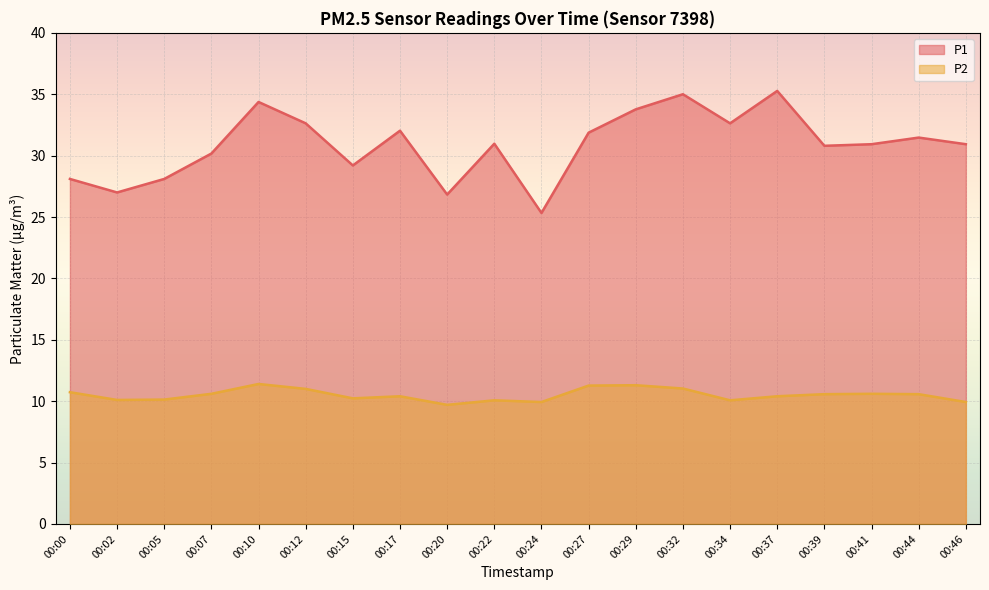

At which category is the sum across all series the highest?

00:32